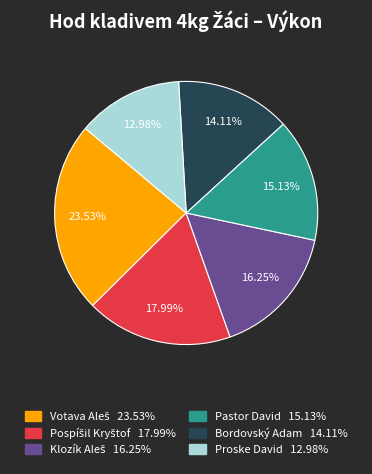

Is there a majority slice in this chart?

No